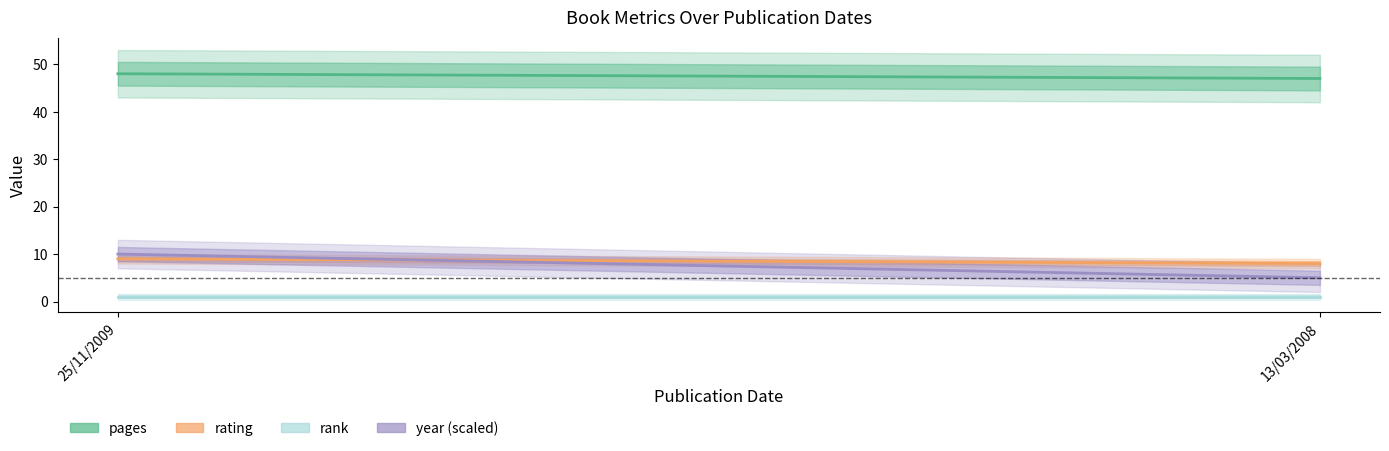

What are all the series names shown in the legend?

pages, rating, rank, year (scaled)